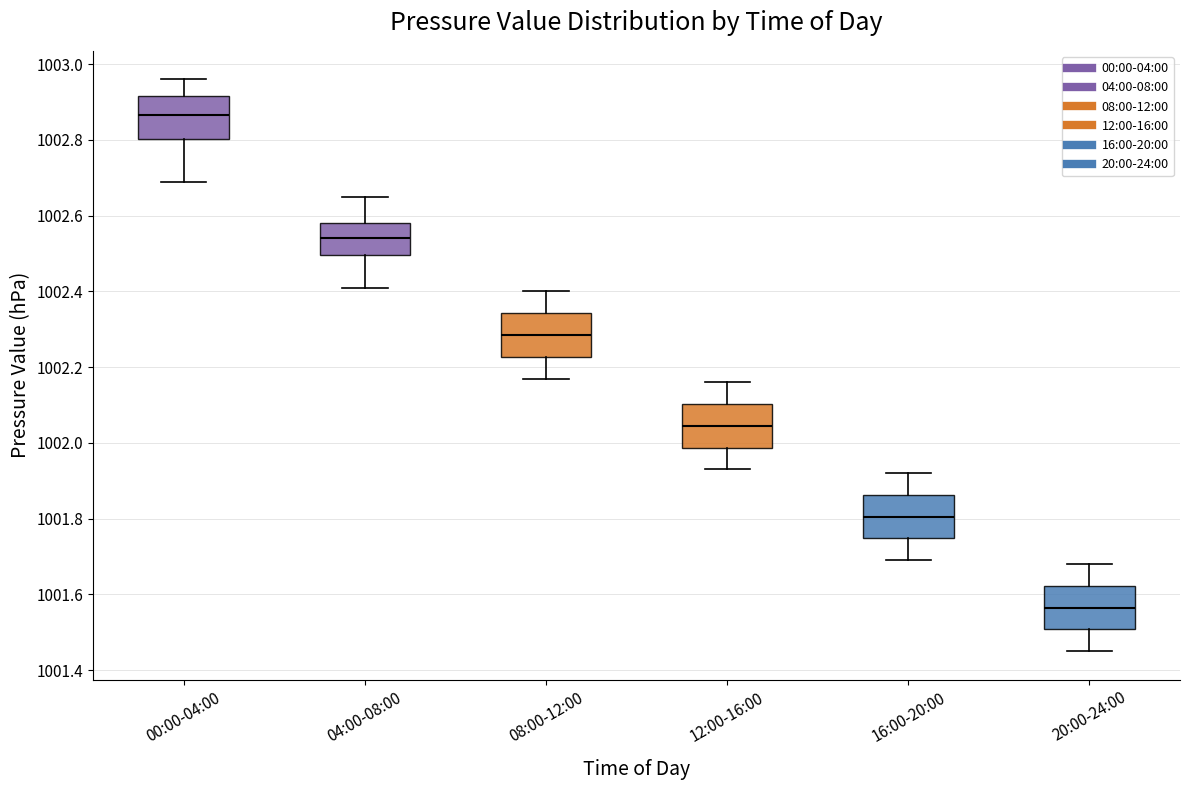

Reading left to right, read every box against the y-axis: the position of its median line, the range the box covers, and the ends of its whiskers. The values are not printed on the chart, so give them approximately, as read against the axis.

00:00-04:00: median 1002.86, box 1002.80 to 1002.92, whiskers 1002.70 to 1002.96
04:00-08:00: median 1002.54, box 1002.50 to 1002.58, whiskers 1002.42 to 1002.66
08:00-12:00: median 1002.28, box 1002.22 to 1002.34, whiskers 1002.18 to 1002.40
12:00-16:00: median 1002.04, box 1001.98 to 1002.10, whiskers 1001.94 to 1002.16
16:00-20:00: median 1001.80, box 1001.74 to 1001.86, whiskers 1001.70 to 1001.92
20:00-24:00: median 1001.56, box 1001.50 to 1001.62, whiskers 1001.46 to 1001.68